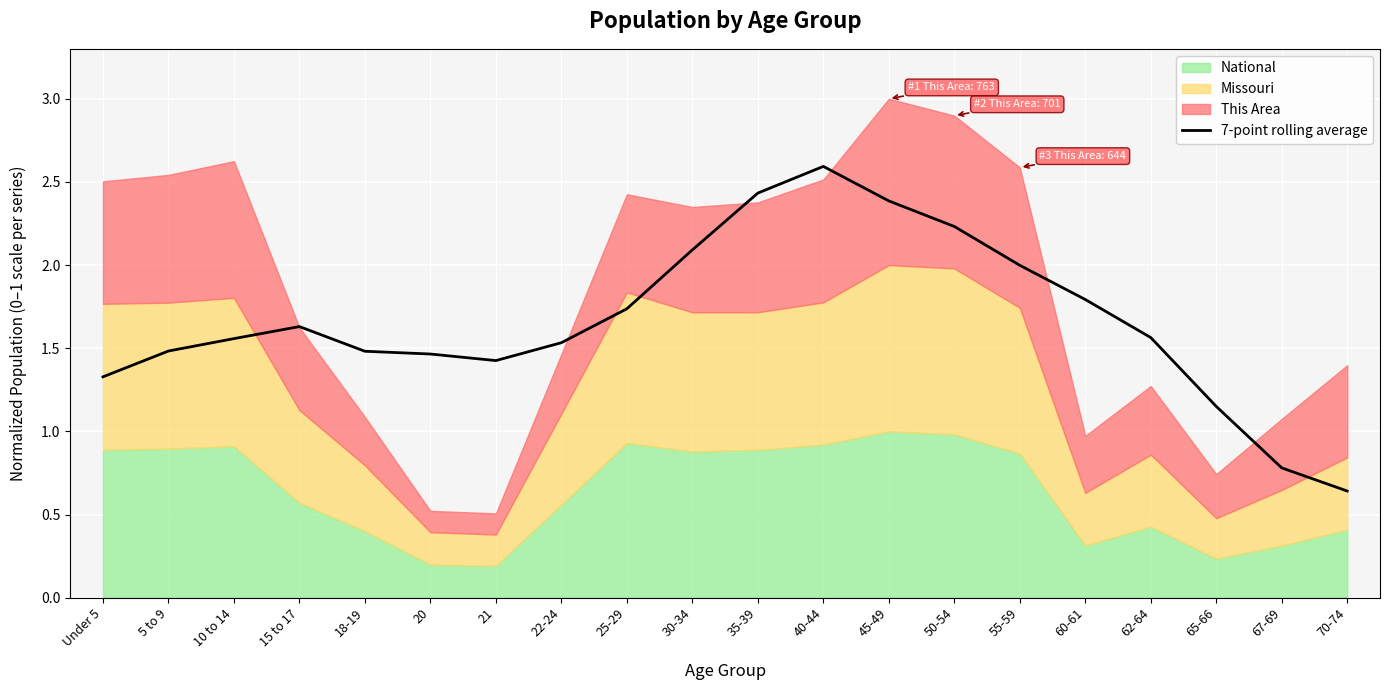

What is the label of the 4th point from the left?

15 to 17